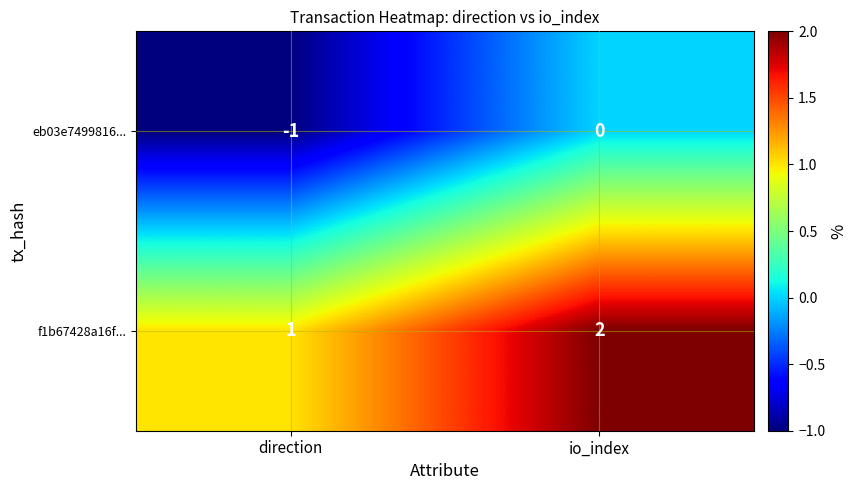

Reading left to right, transcribe all the data shown in this chart.

eb03e7499816...: -1	0
f1b67428a16f...: 1	2